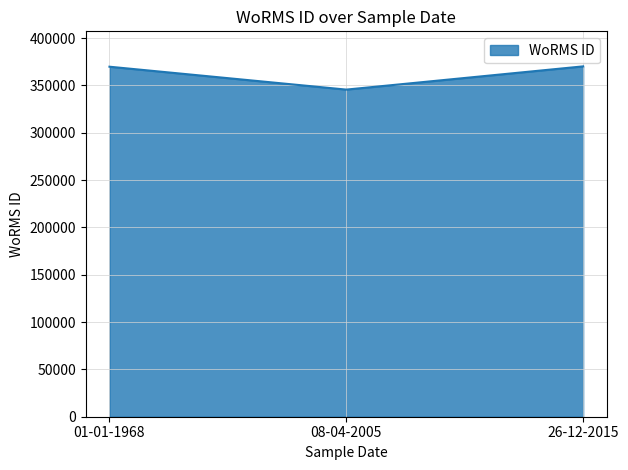

What is the difference between the values at 08-04-2005 and 26-12-2015?

24540